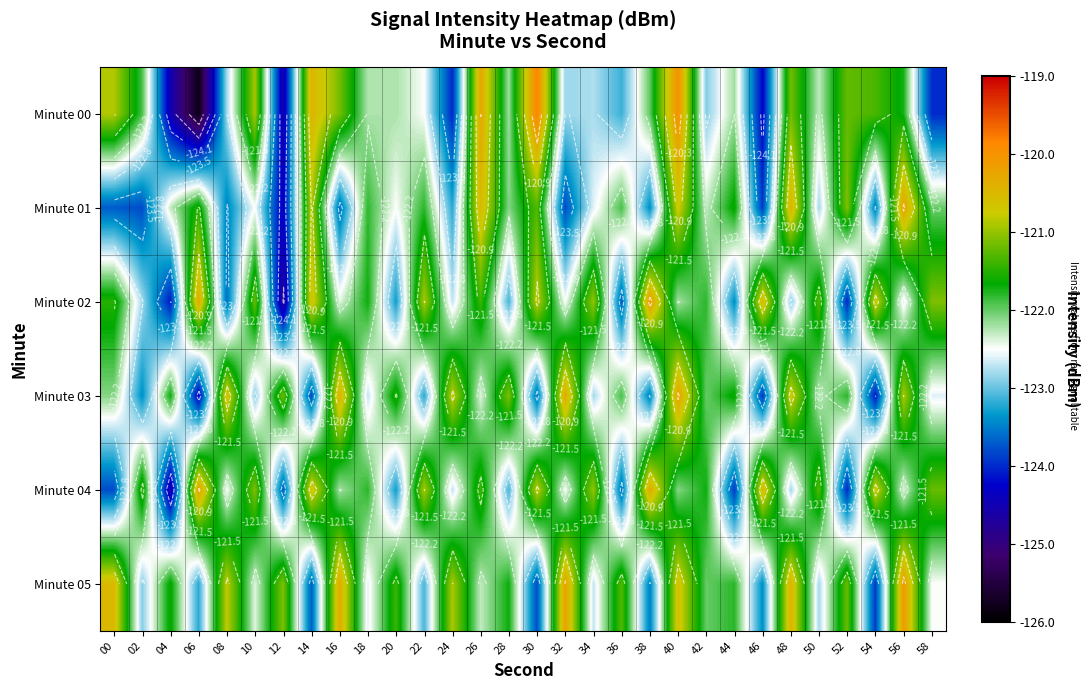

What is the difference between the Minute 05 values at 08 and 38?

2.7